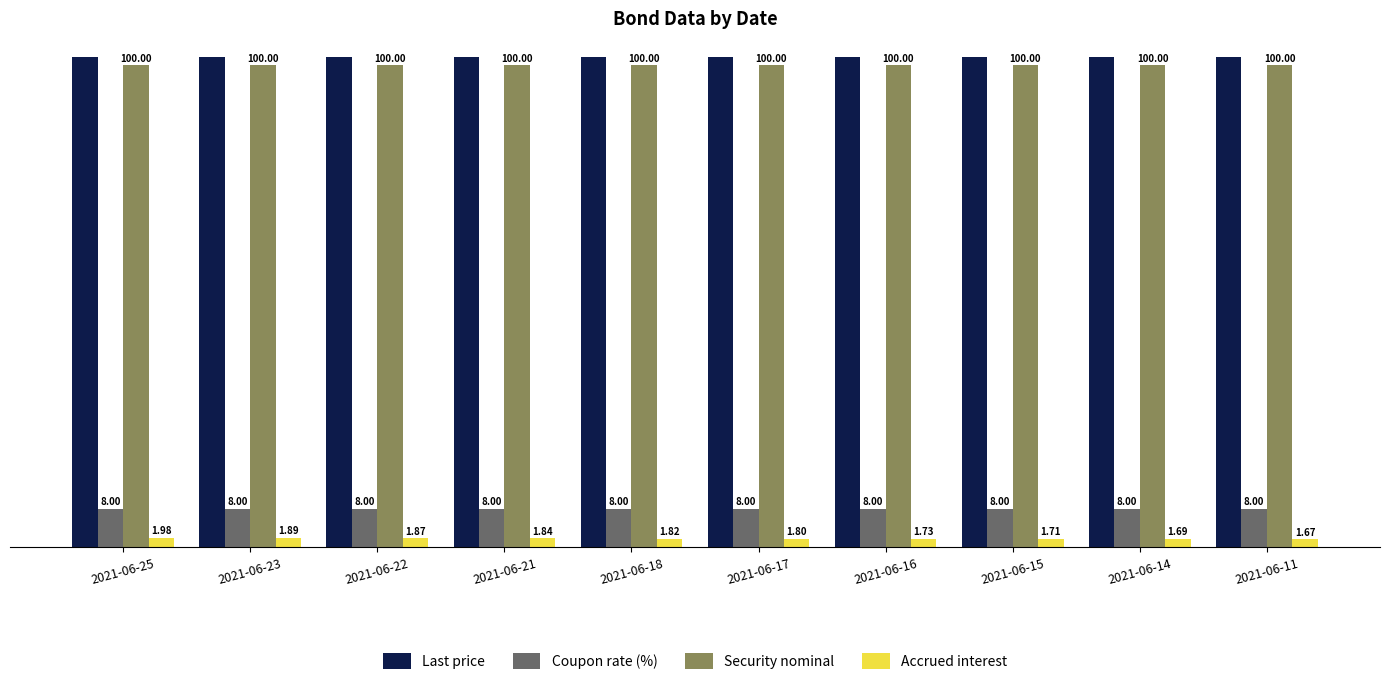

Rank the series at 2021-06-16 from lowest to highest value.

Accrued interest, Coupon rate (%), Security nominal, Last price